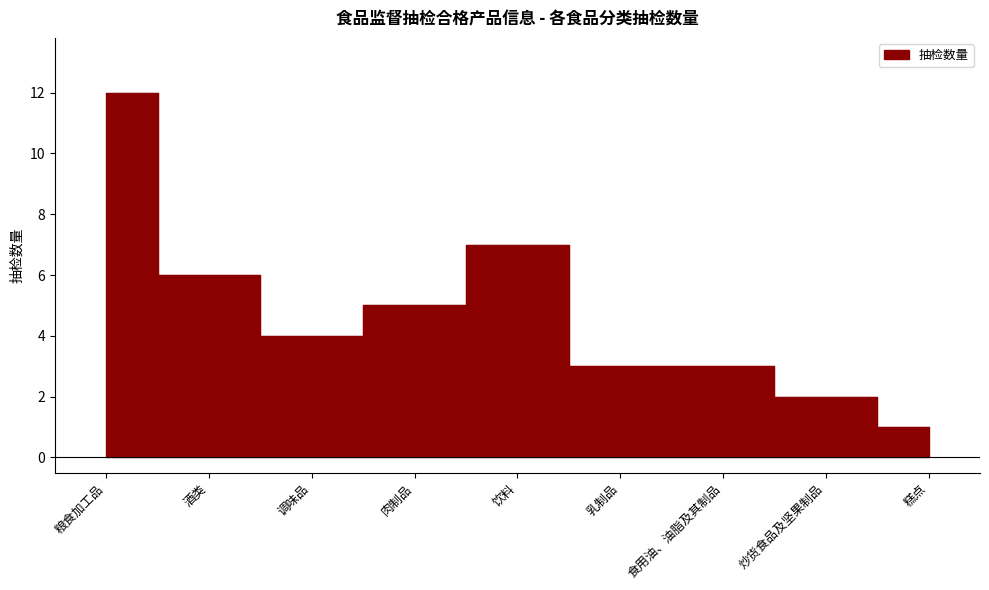

True or false: the data has more than 0 interior local peaks.

True